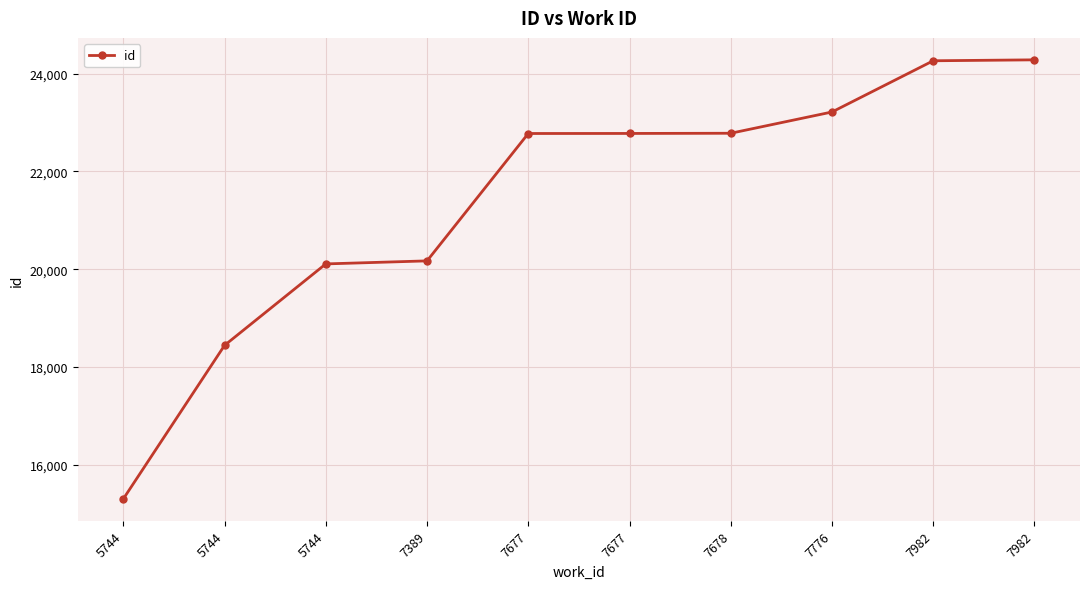

What is the change in value from 5744 to 7389?

+4869